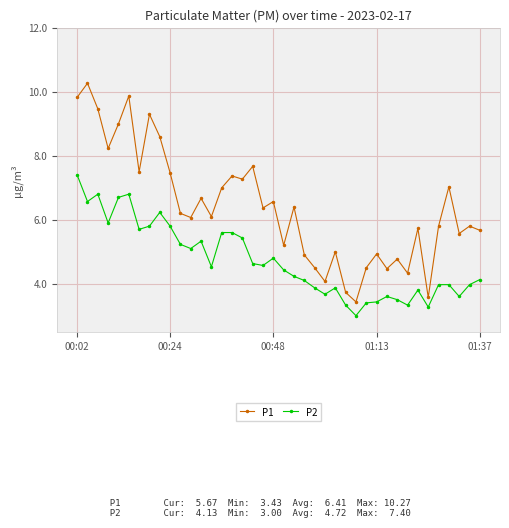

List the series in order of their overall mean, lowest first.

P2, P1